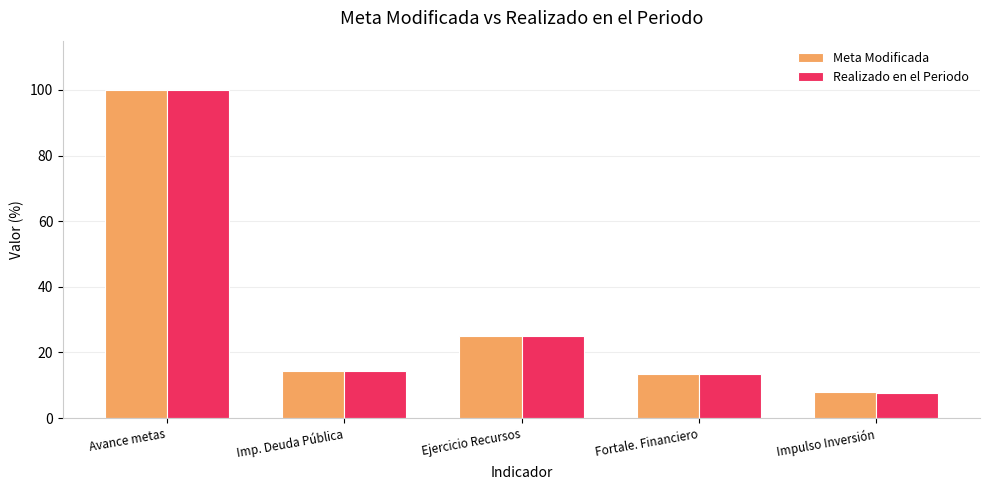

What is the difference between the second highest and minimum values in the Meta Modificada series?

17.2